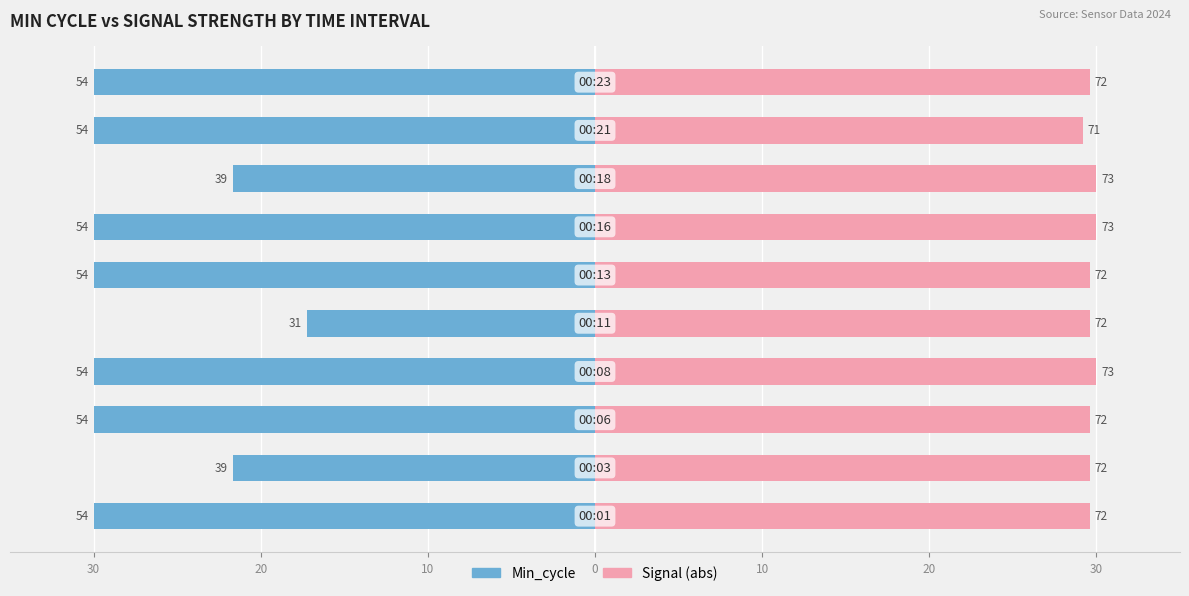

Rank the series by their average value, from lowest to highest.

Min_cycle, Signal (abs)